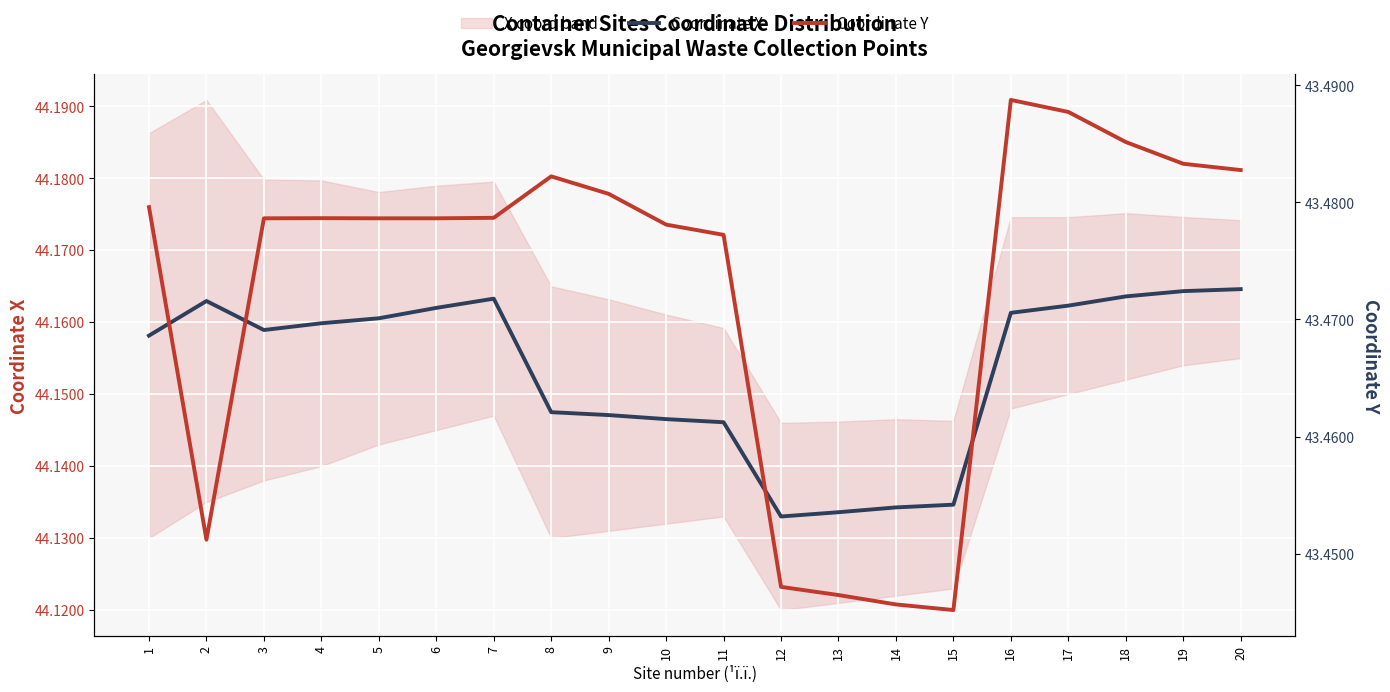

How many lines are shown in the chart?

2